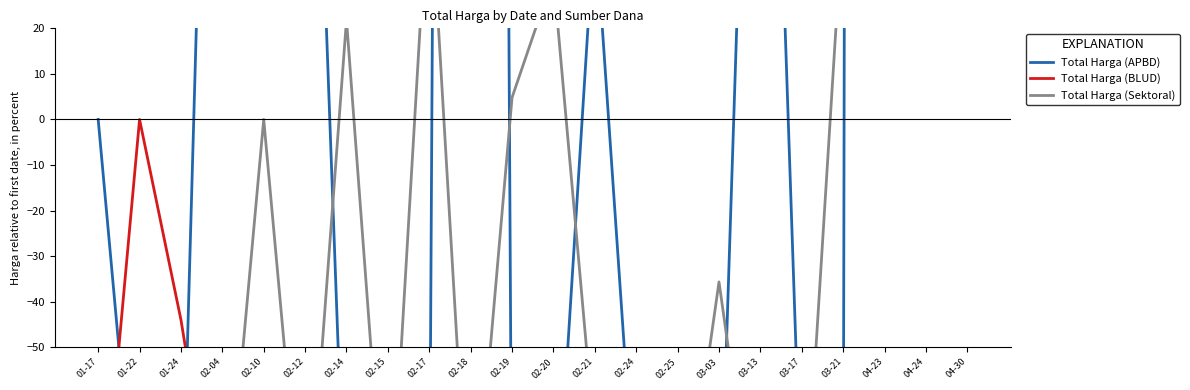

How many lines are shown in the chart?

3